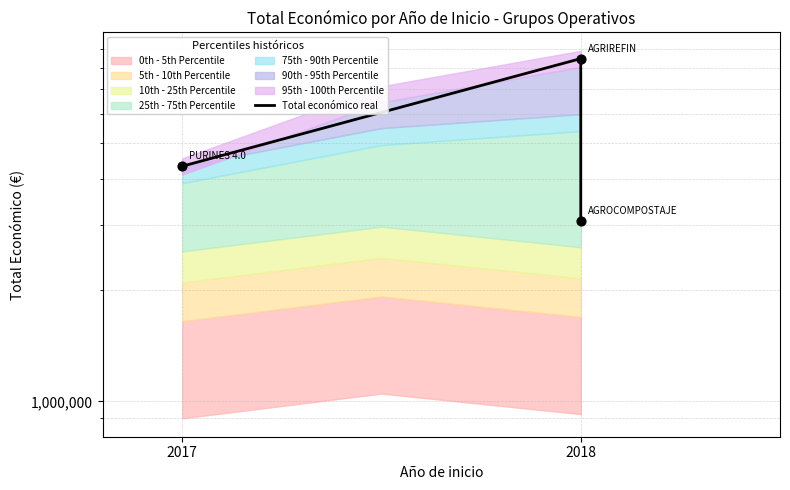

Approximately how many times larger is the value at 2017 compared to 2018?

0.5